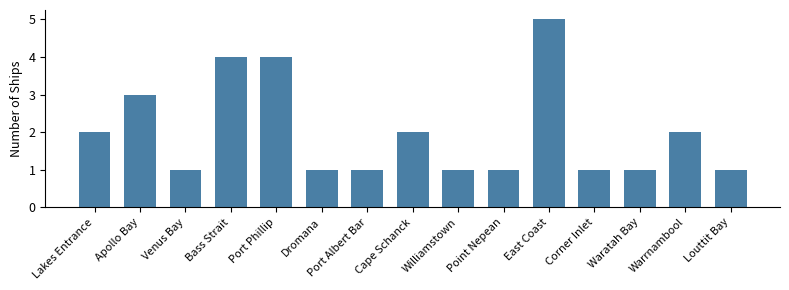

Is it true that the value at Warrnambool is 2?

True